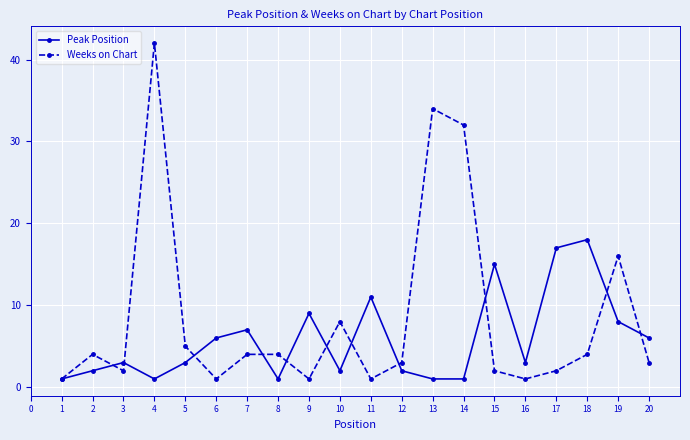

What is the spread (max minus min) of values at 16?

2